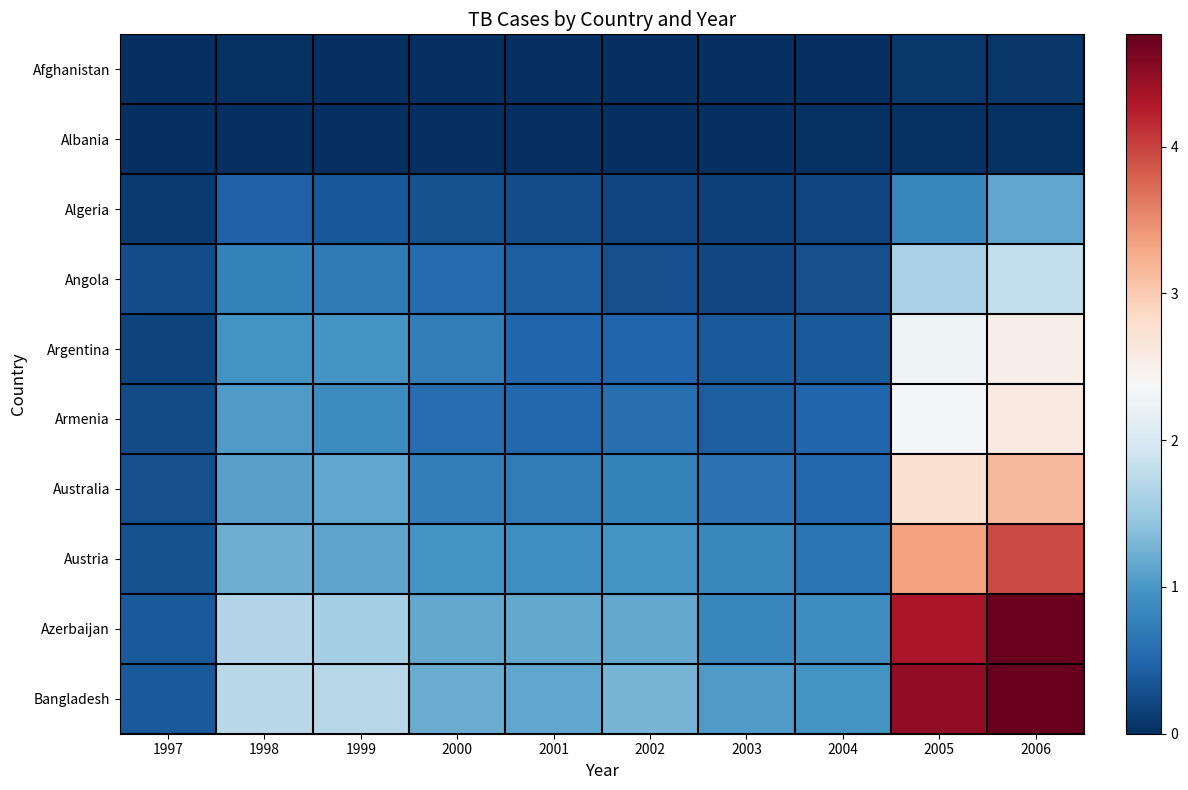

Which series has the largest range (max minus min)?

Bangladesh